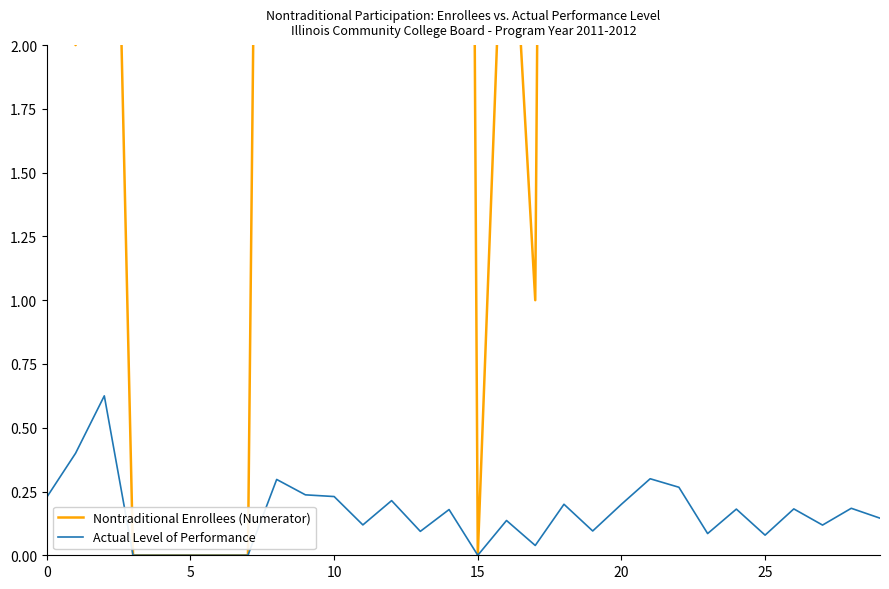

True or false: Nontraditional Enrollees (Numerator) and Actual Level of Performance cross at least once.

False